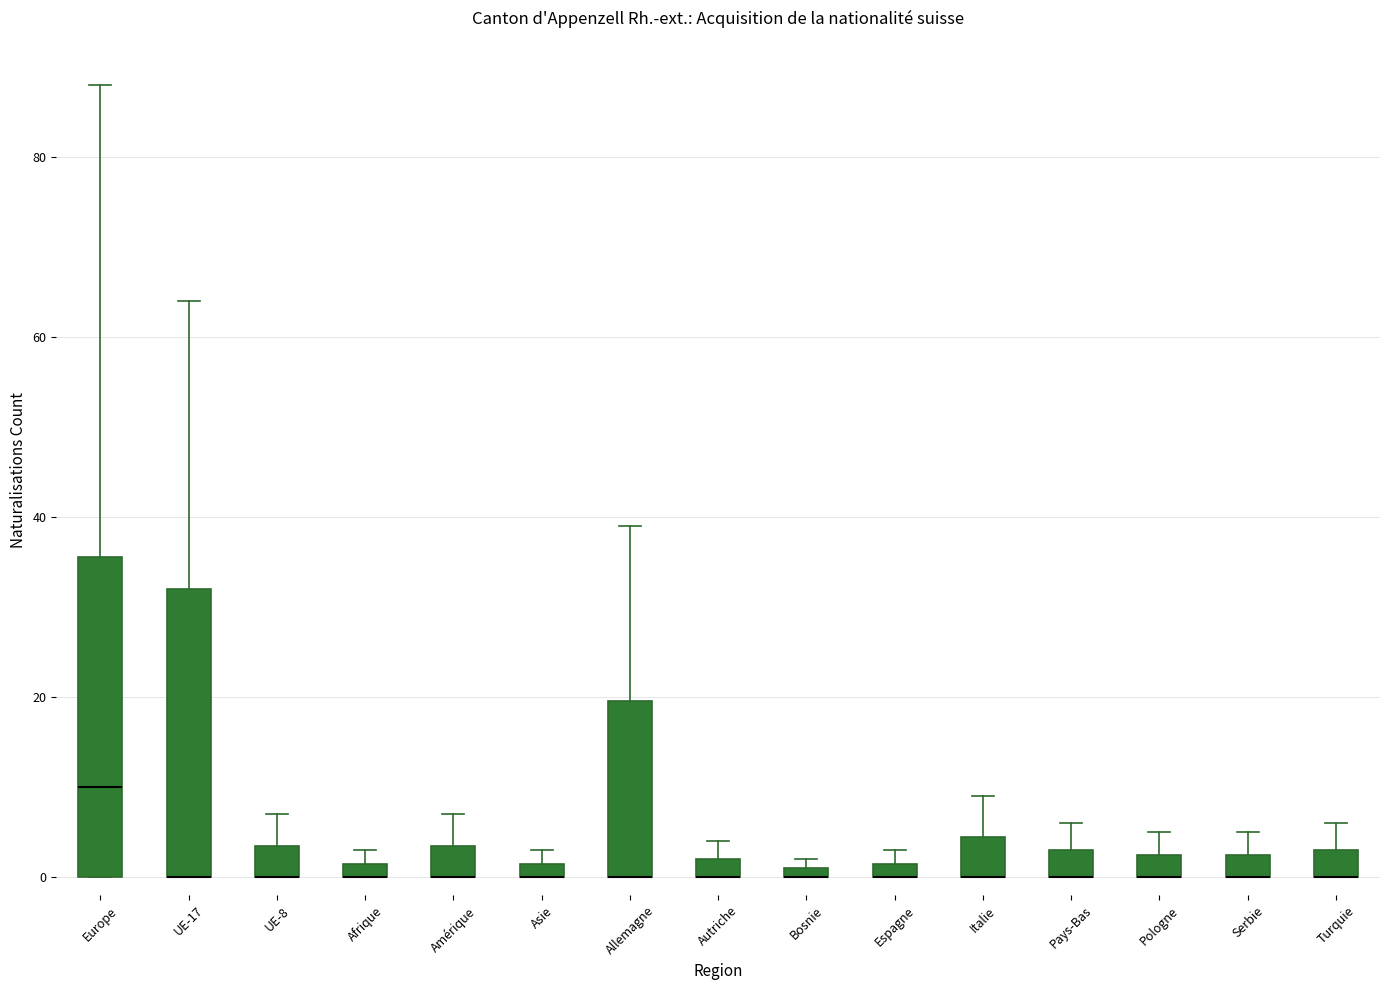

Where is the upper edge of the box for UE-8 on the y-axis? The values are not printed on the chart, so give them approximately, as read against the axis.

4